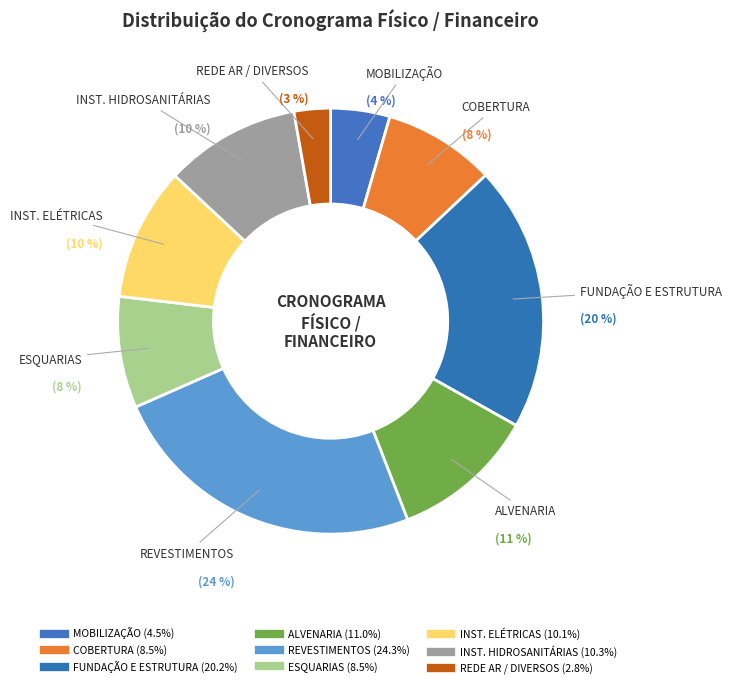

How many segments does this pie chart have?

9